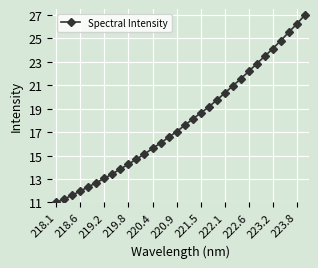

What is the sum of all values?

573.0